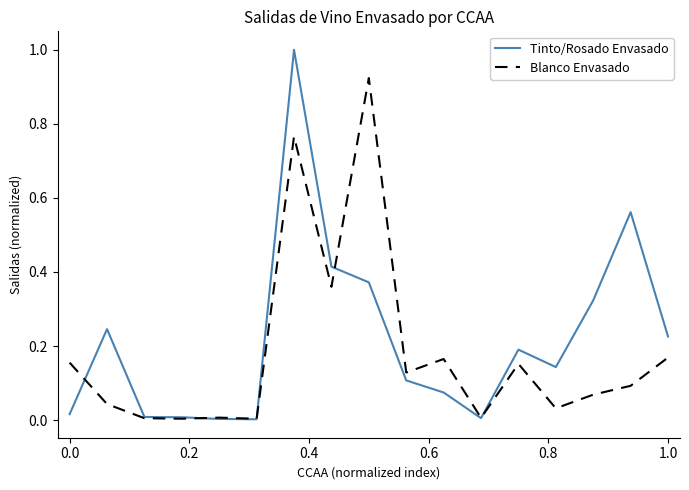

What is the maximum value shown in the chart?

1.0